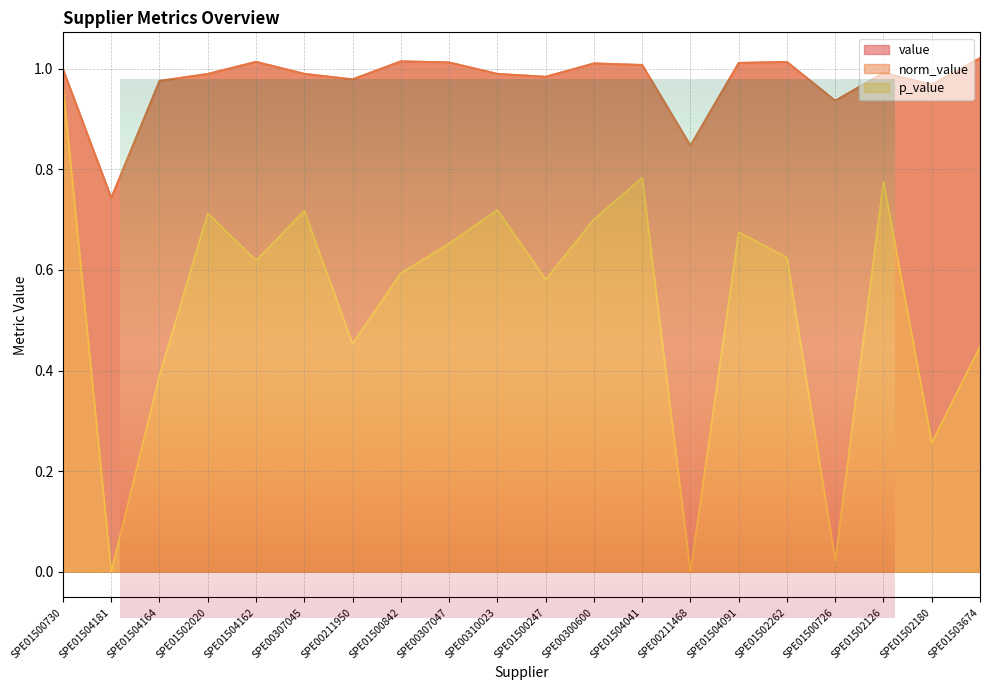

How many lines are shown in the chart?

3